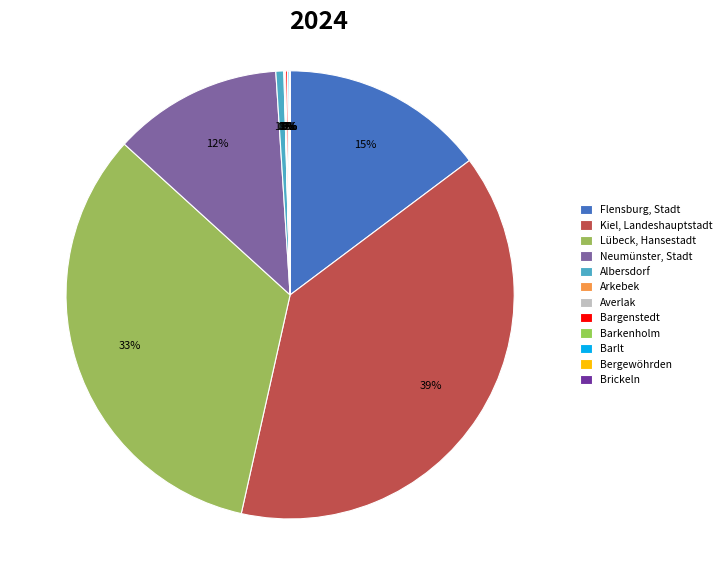

Rank the categories by value from highest to lowest.

Kiel, Landeshauptstadt, Lübeck, Hansestadt, Flensburg, Stadt, Neumünster, Stadt, Albersdorf, Bargenstedt, Barlt, Averlak, Arkebek, Brickeln, Barkenholm, Bergewöhrden